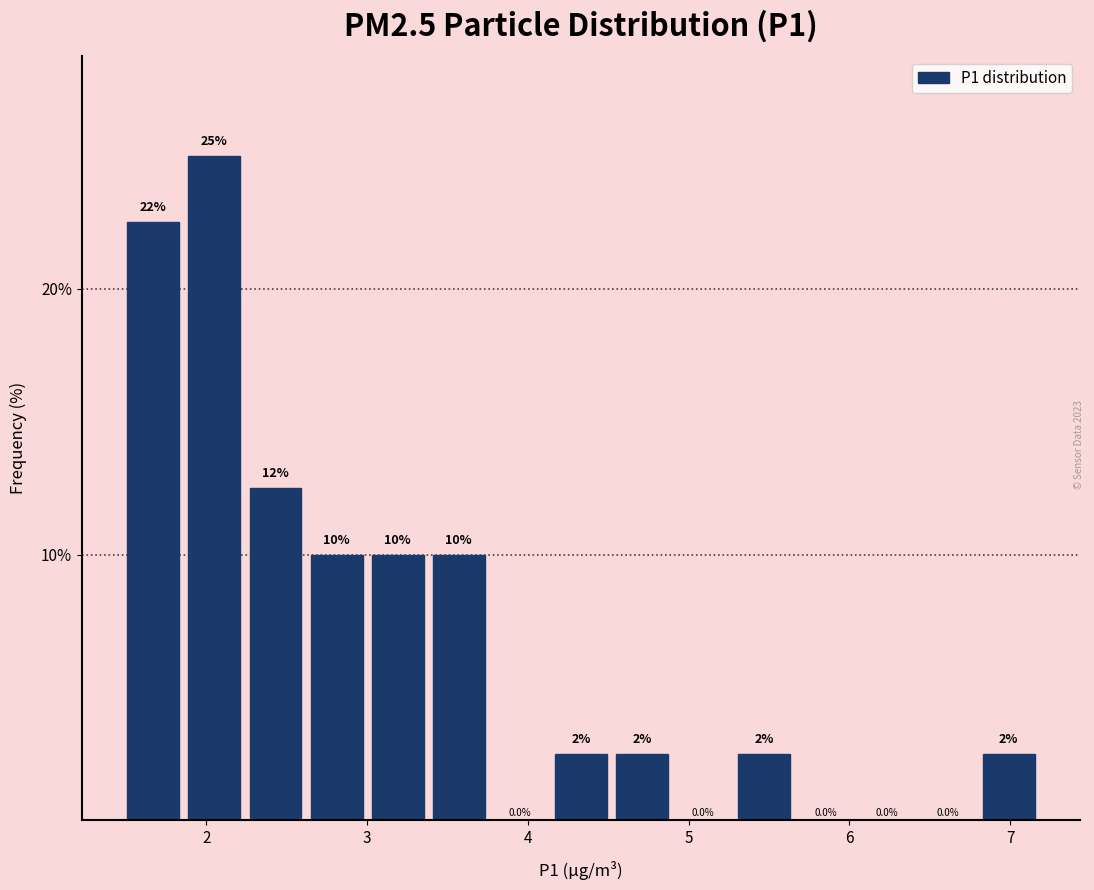

Around what value on the x-axis is the tallest bar? Give the approximate position of its centre, as read against the axis.

2.1